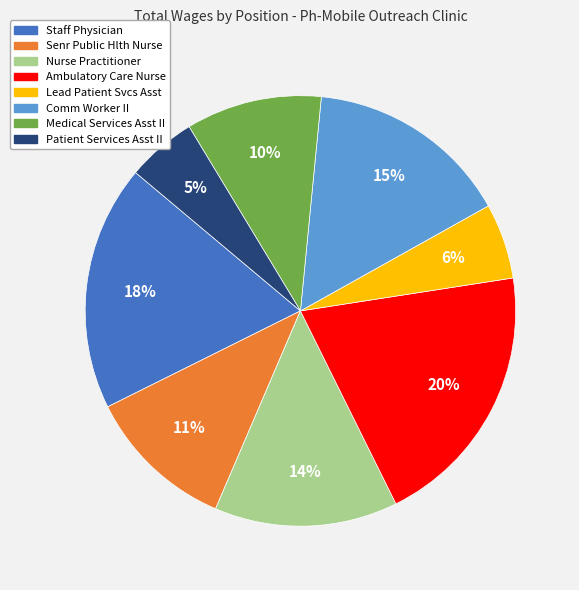

What is the largest slice in the pie chart?

Ambulatory Care Nurse